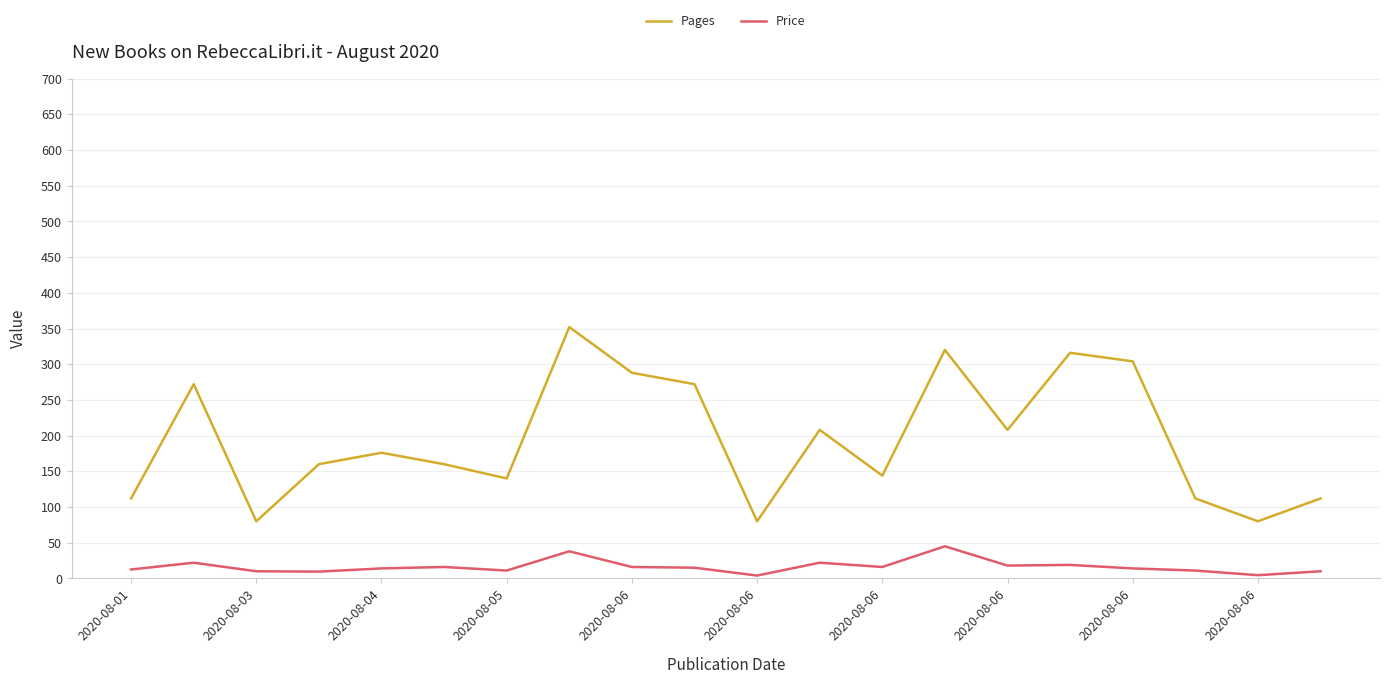

What is the minimum value for Pages?

80.0